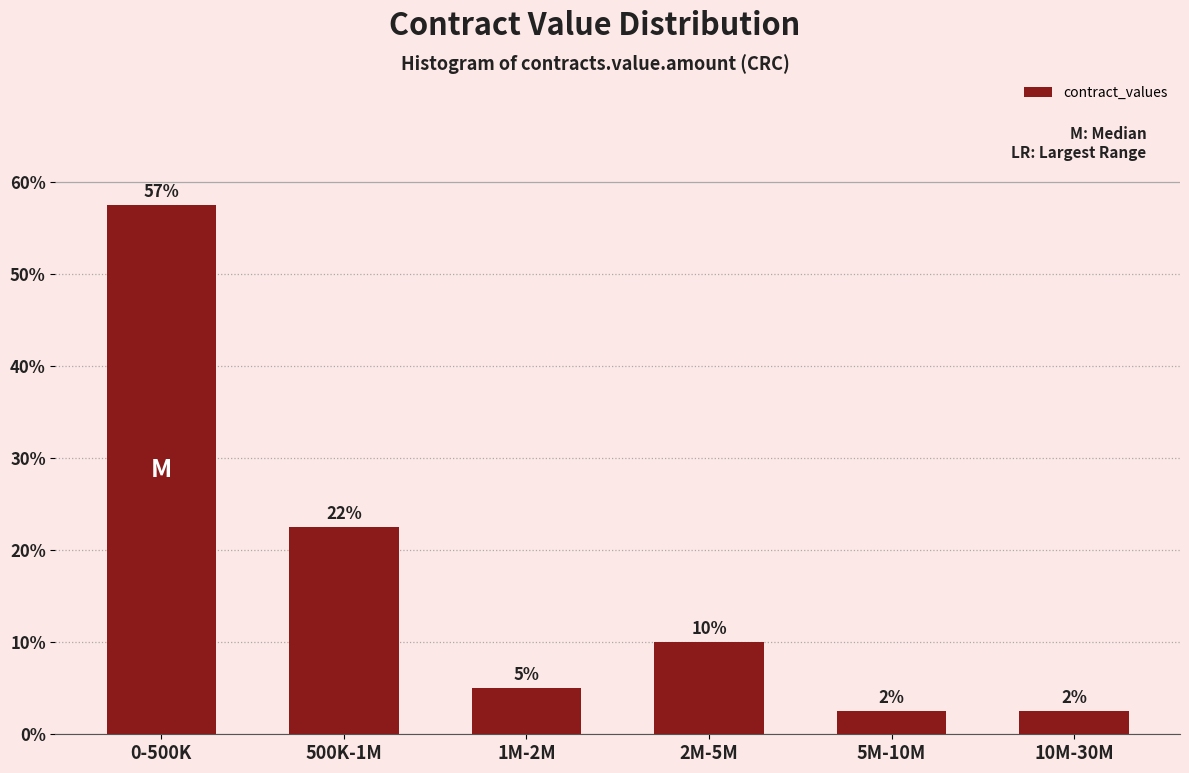

How many bars are there in total?

6